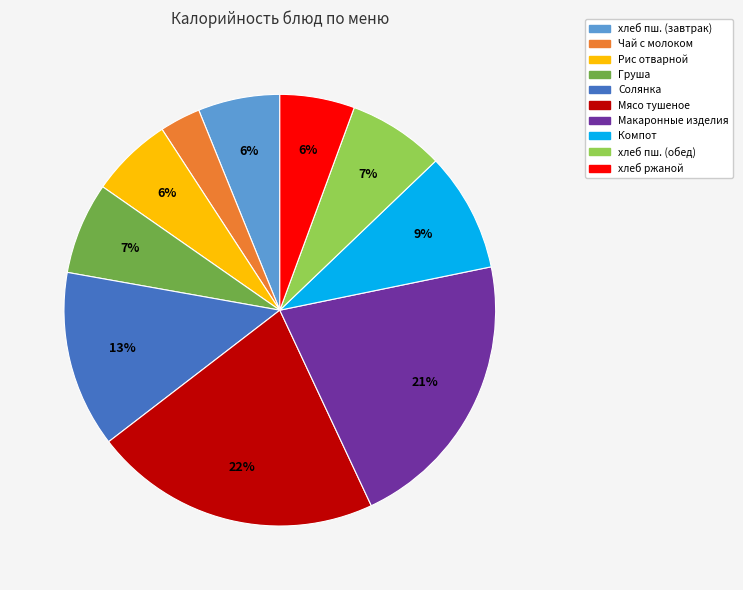

Do Солянка and Макаронные изделия together represent more than half of the pie?

No